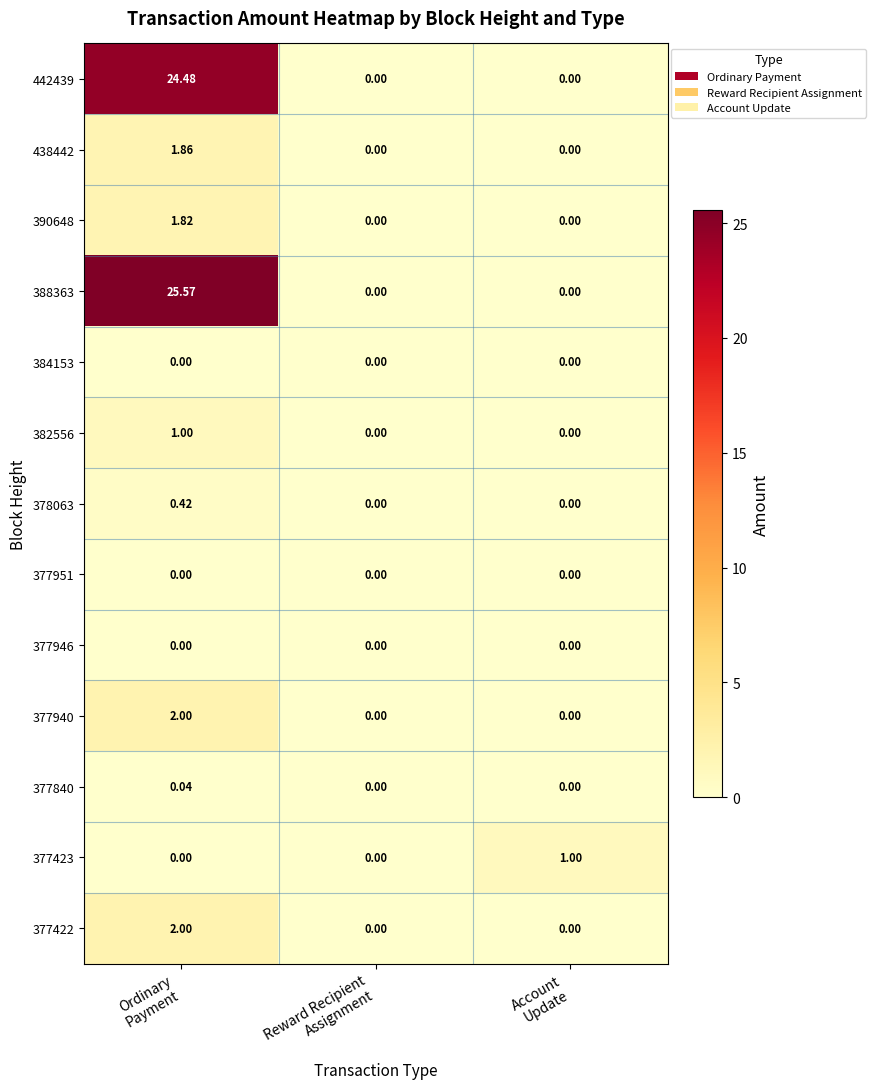

What is the total value across all series at Account
Update?

1.0